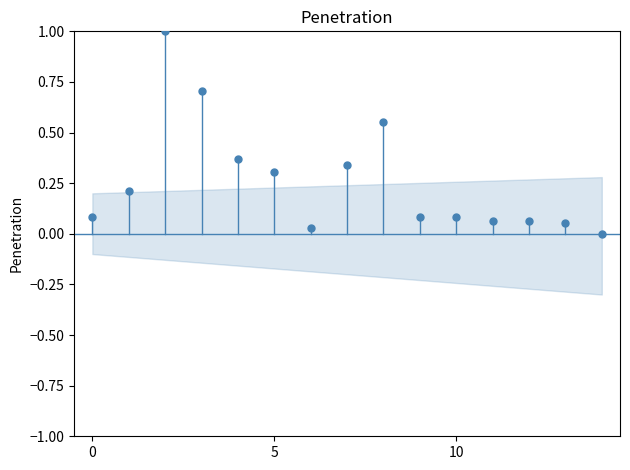

What is the range of Y values (max minus min)?

1.0